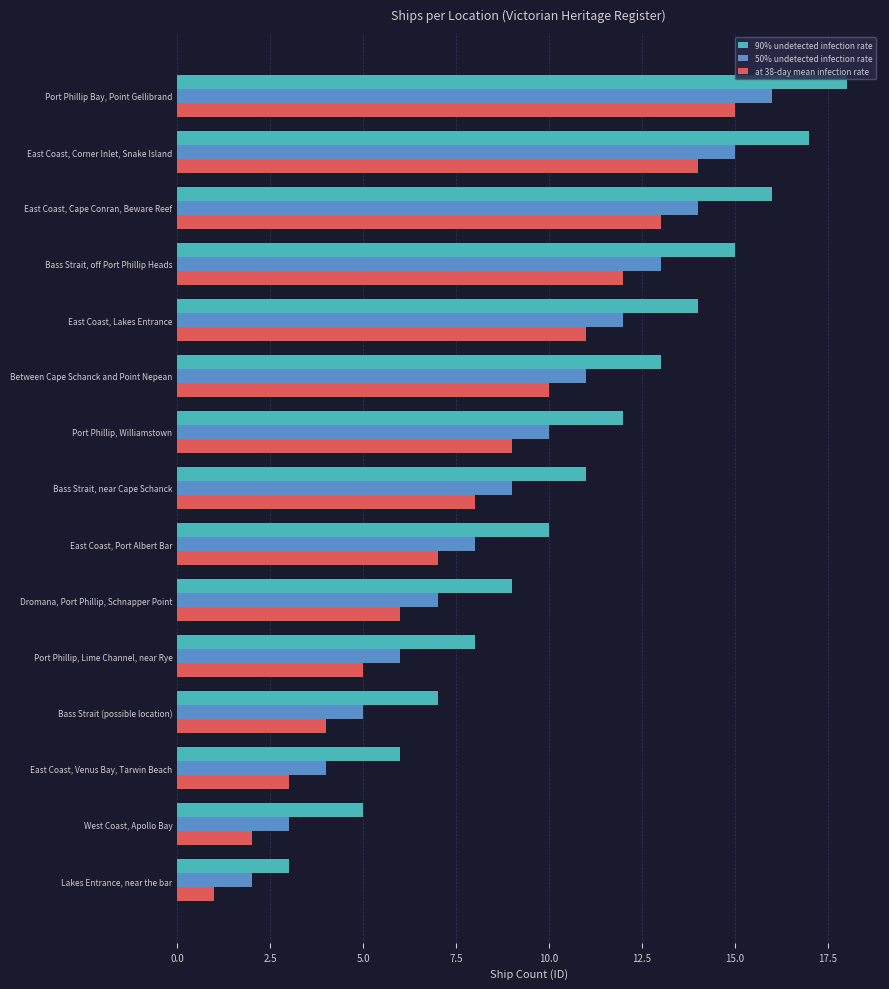

Which series has the largest range (max minus min)?

90% undetected infection rate